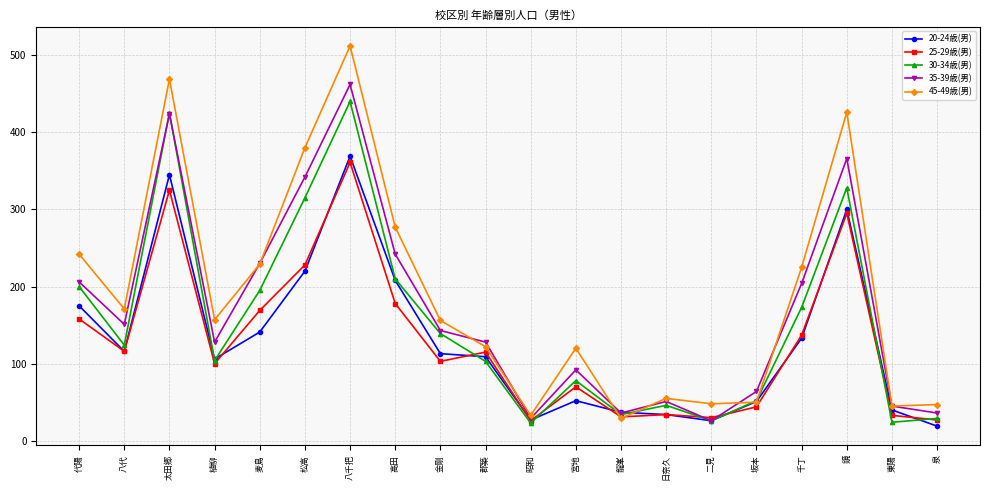

After their last crossing, which series has the higher values: 35-39歳(男) or 30-34歳(男)?

35-39歳(男)